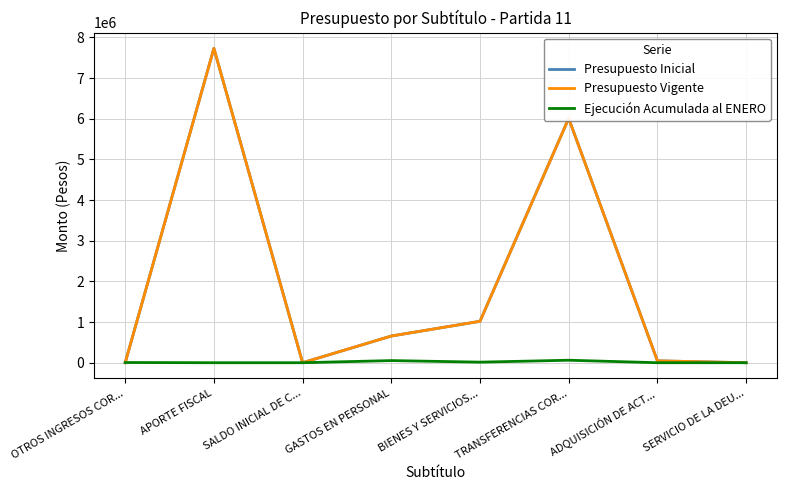

What is the total value across all series at TRANSFERENCIAS COR...?

12079768